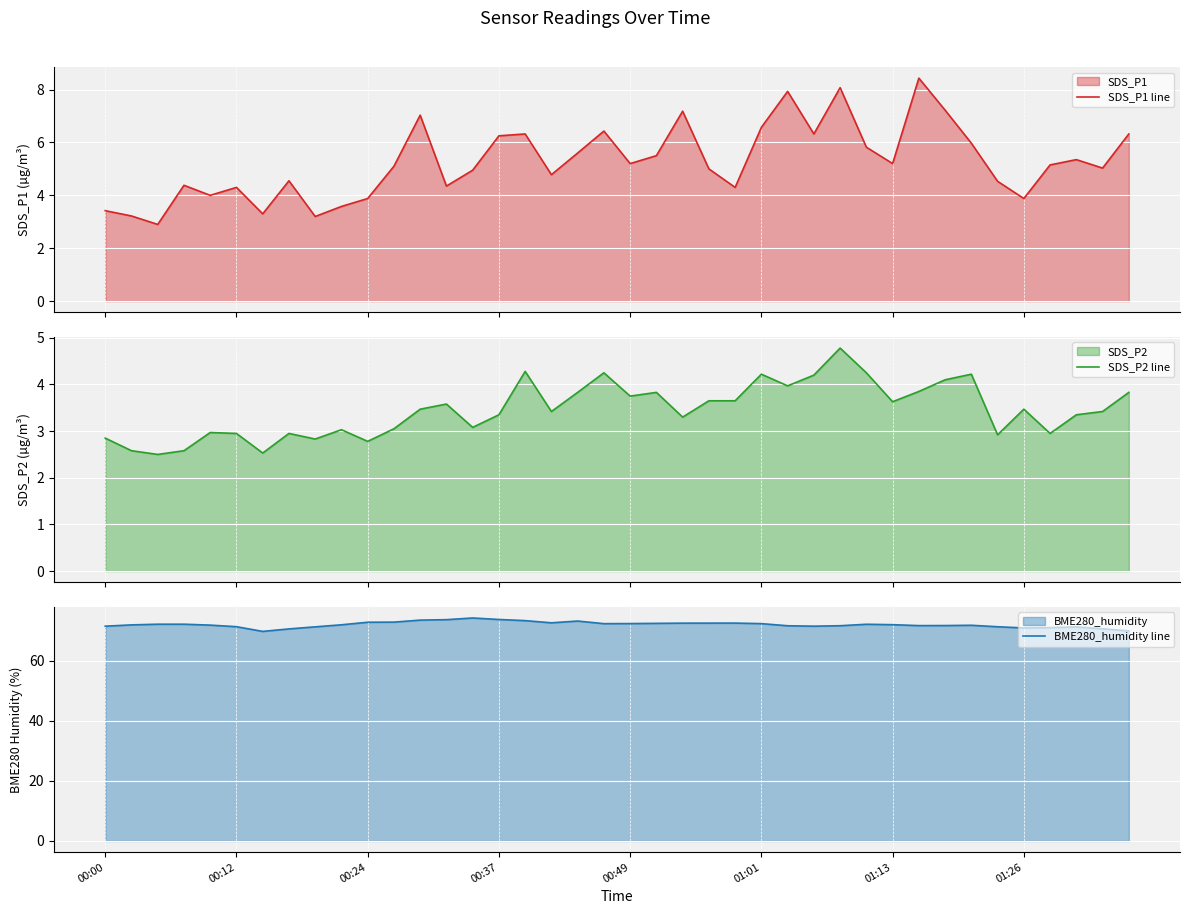

Is the value of SDS_P1 line at 00:49 greater than the value of SDS_P2 line at 01:26?

Yes